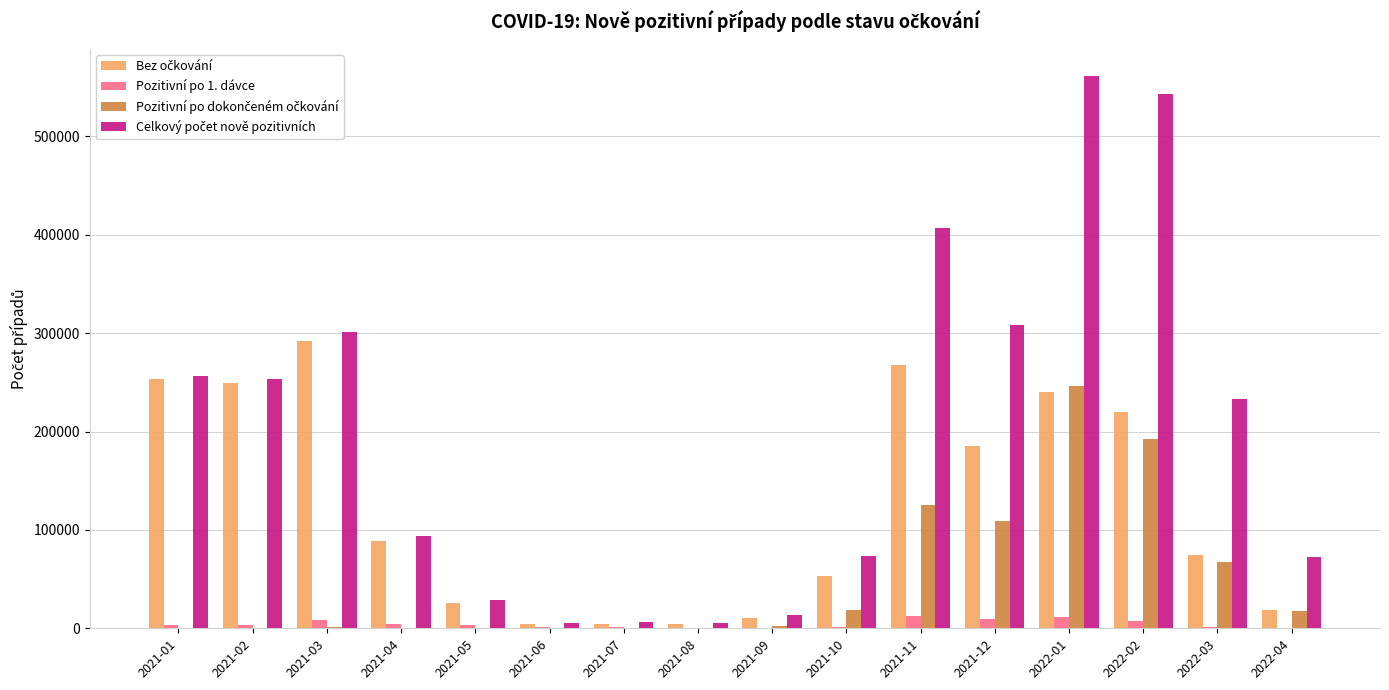

Does the chart contain stacked bars?

No